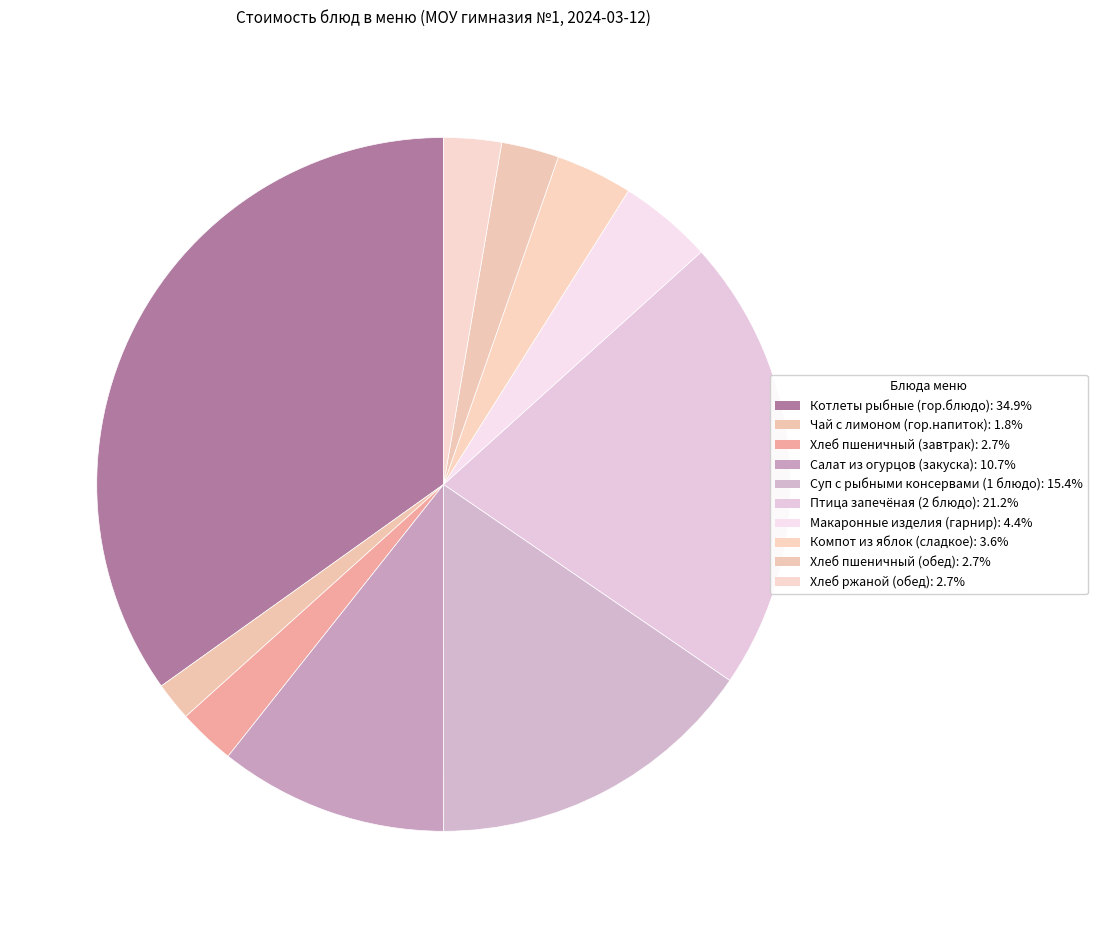

What percentage is the Хлеб пшеничный (завтрак) slice, to the nearest percent?

3%